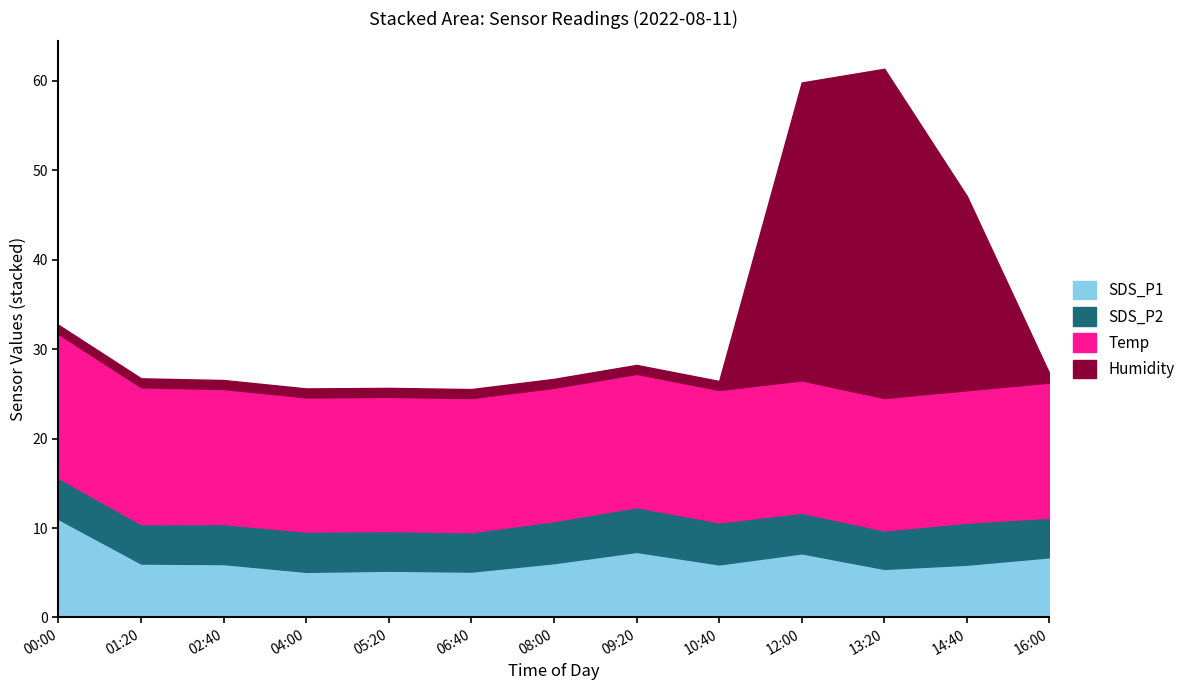

What position from the left is 10:40?

9